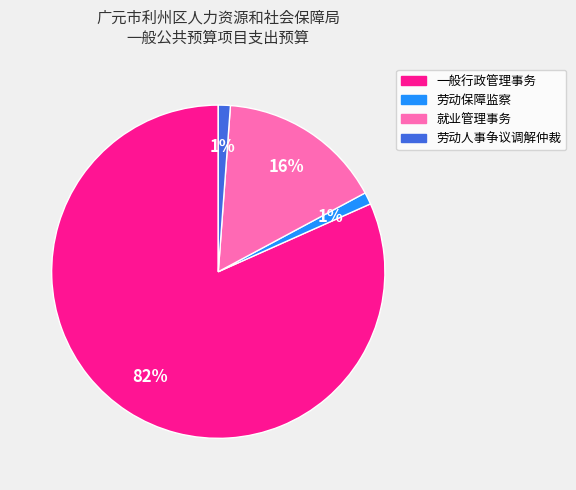

Do 劳动保障监察 and 劳动人事争议调解仲裁 together represent more than half of the pie?

No